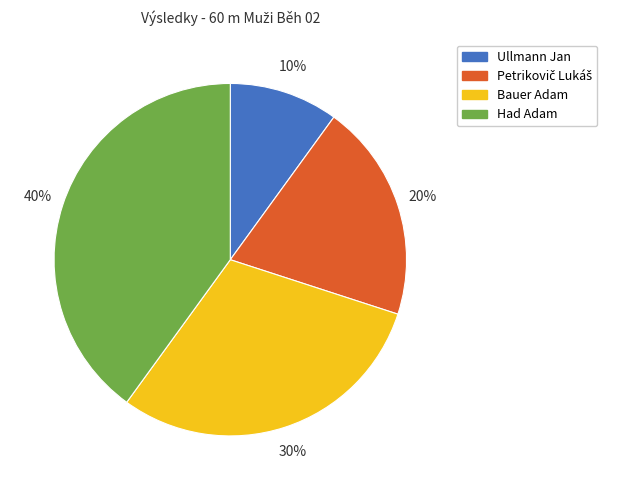

True or false: Had Adam accounts for 40% of the total.

True